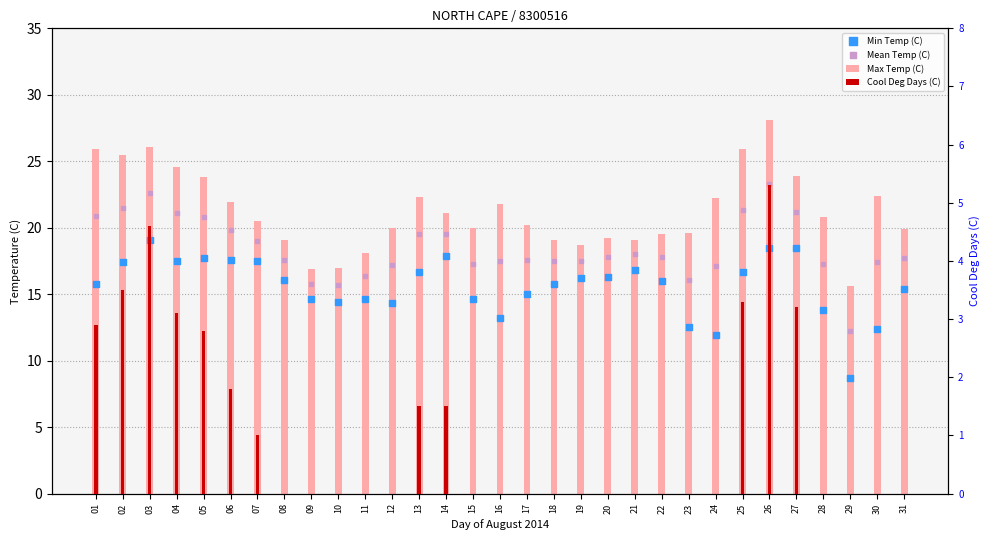

What is the total value across all series at 14?

60.0